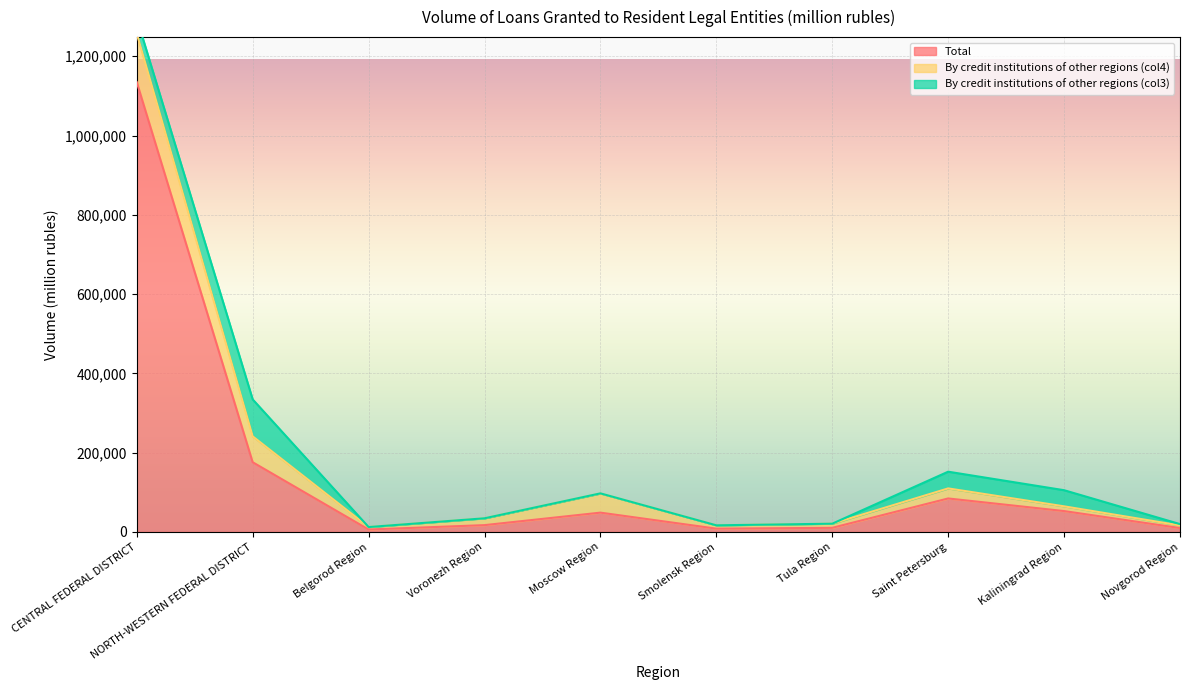

What is the average value of the By credit institutions of other regions (col4) series?

32231